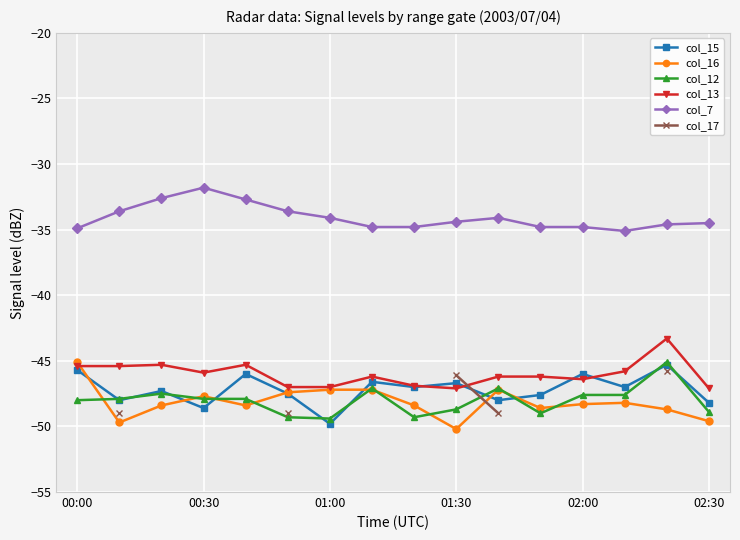

How many data points in col_15 are above -47?

6